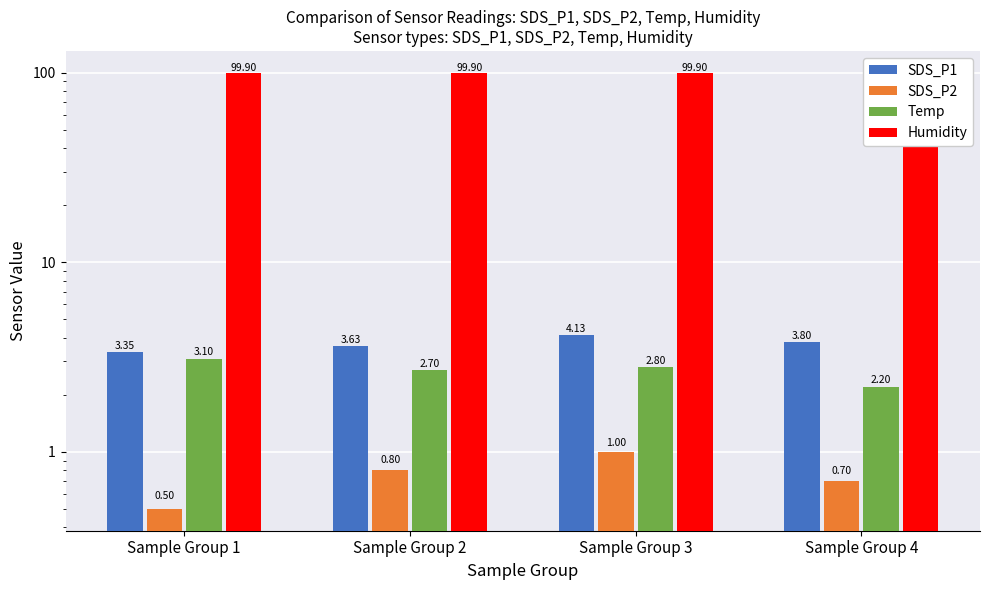

What is the value of the SDS_P2 bar at the 2nd from the left?

0.8